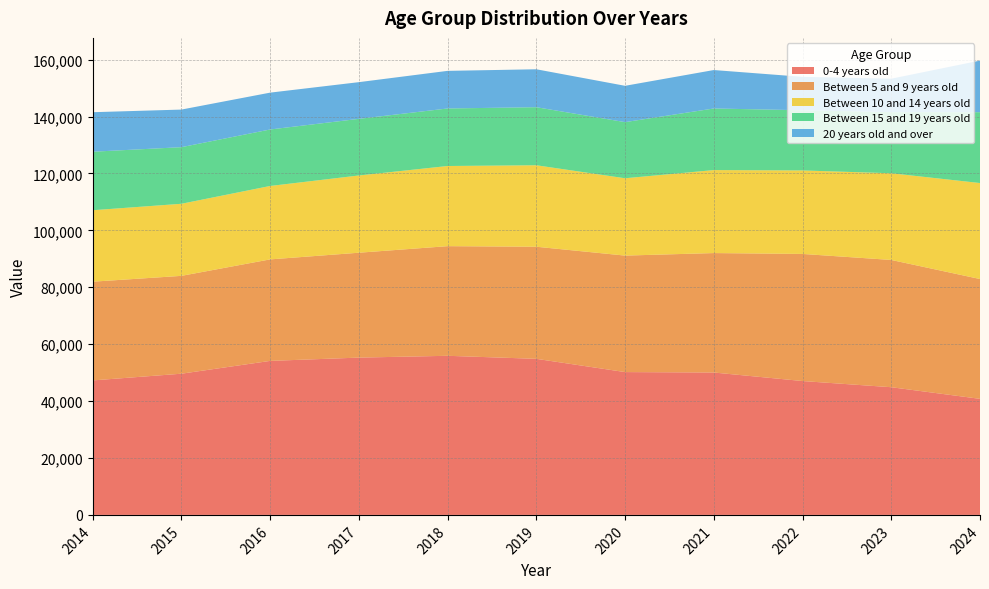

Reading left to right, extract all data points from this chart.

0-4 years old: 2014=47259.4	2015=49617.8	2016=54119.9	2017=55277.9	2018=55910.5	2019=54843.9	2020=50189.3	2021=50037.9	2022=47041.5	2023=44869.5	2024=40784.0
Between 5 and 9 years old: 2014=34692.6	2015=34382.2	2016=35667.3	2017=36853.4	2018=38527.1	2019=39390.3	2020=40932.1	2021=41973.2	2022=44663.6	2023=44720.6	2024=42101.0
Between 10 and 14 years old: 2014=25110.9	2015=25329.8	2016=25801.3	2017=27143.8	2018=28168.8	2019=28634.7	2020=27176.2	2021=29161.4	2022=29338.1	2023=30465.9	2024=33733.0
Between 15 and 19 years old: 2014=20558.8	2015=19892.5	2016=19848.7	2017=19897.5	2018=20216.2	2019=20398.5	2020=19725.6	2021=21646.9	2022=21152.0	2023=21468.5	2024=24892.0
20 years old and over: 2014=13887.3	2015=13211.9	2016=12949.3	2017=12897.1	2018=13216.1	2019=13330.9	2020=12762.6	2021=13508.4	2022=11741.3	2023=11759.8	2024=18133.0